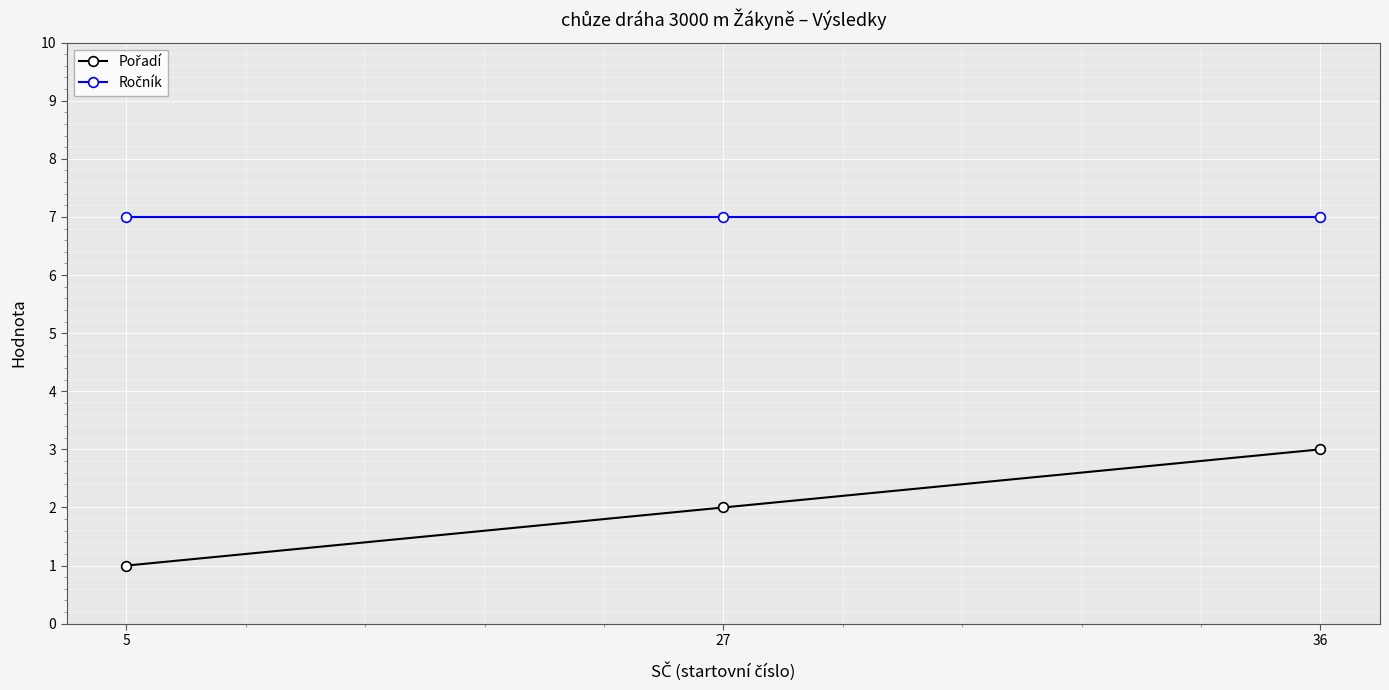

At which category is the sum across all series the highest?

36